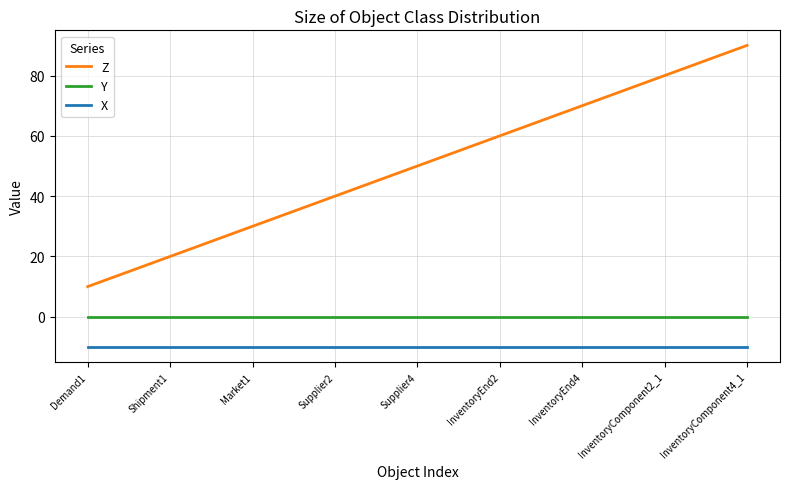

What is the difference between the maximum and minimum values in the Z series?

80